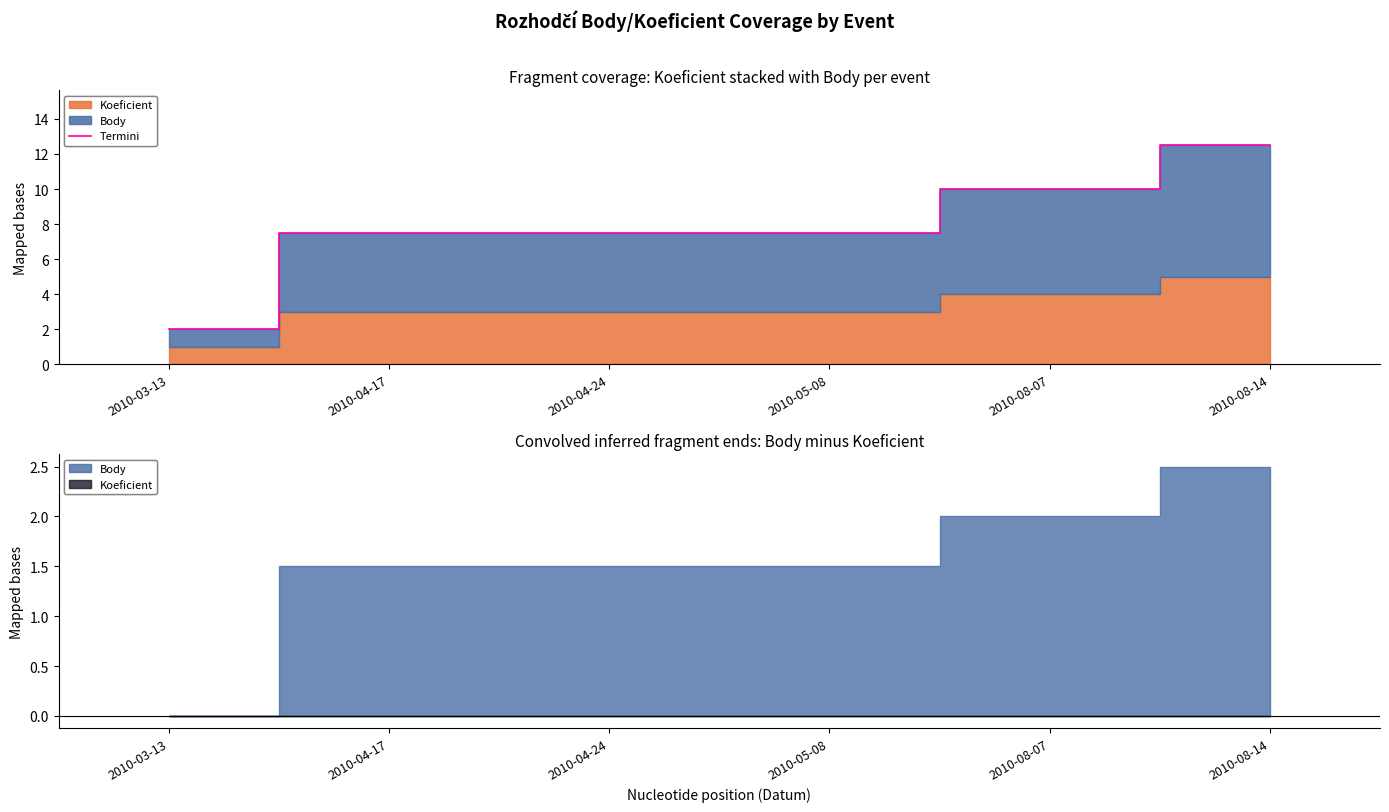

Reading left to right, extract all data points from this chart.

2010-03-13=2.0	2010-04-17=7.5	2010-04-24=7.5	2010-05-08=7.5	2010-08-07=10.0	2010-08-14=12.5